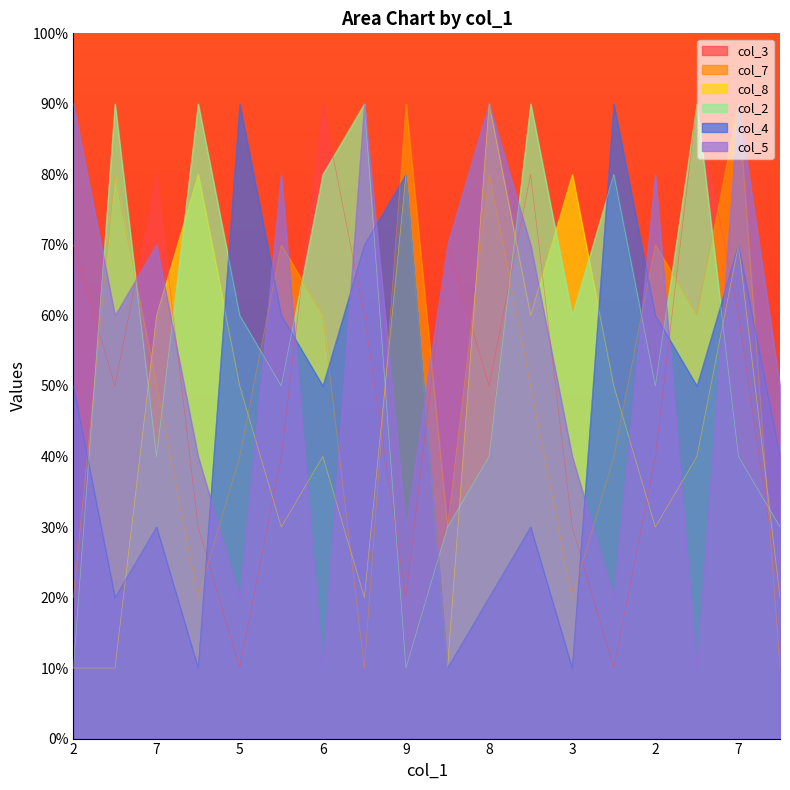

In col_5, how many points are higher than both neighbors (excluding endpoints)?

6